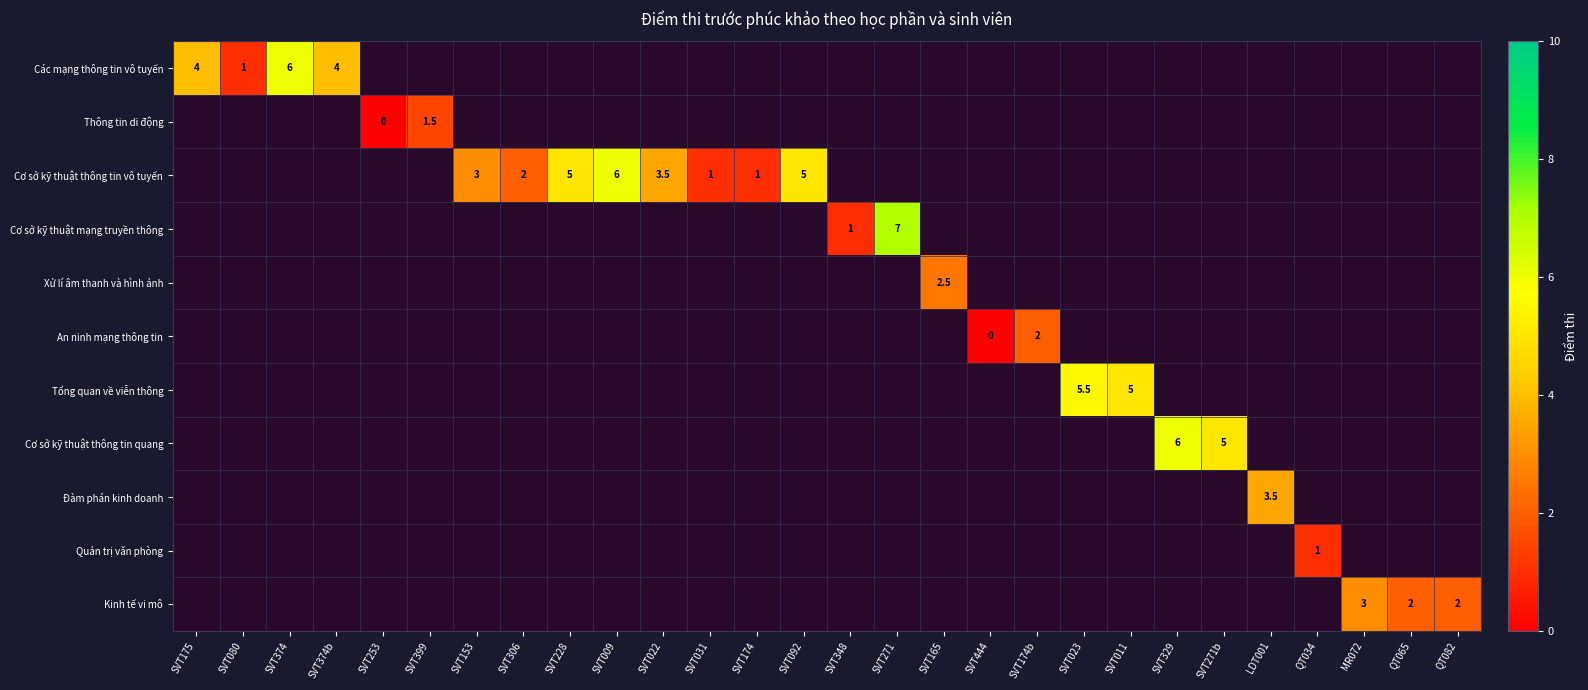

True or false: Cơ sở kỹ thuật thông tin vô tuyến has a value of 3.5 at SVT022.

True